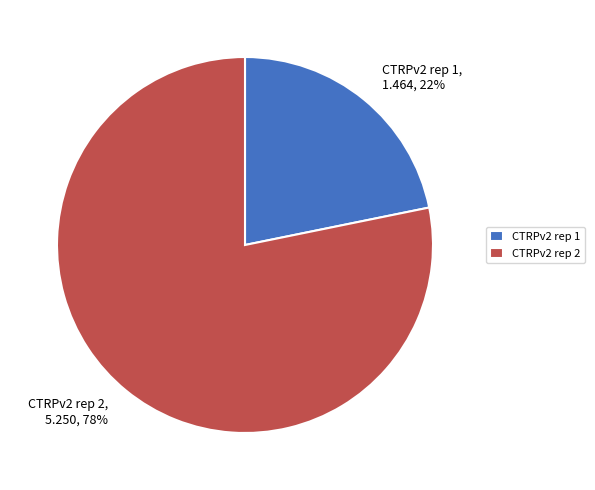

Do CTRPv2 rep 2 and CTRPv2 rep 1 together represent more than half of the pie?

Yes